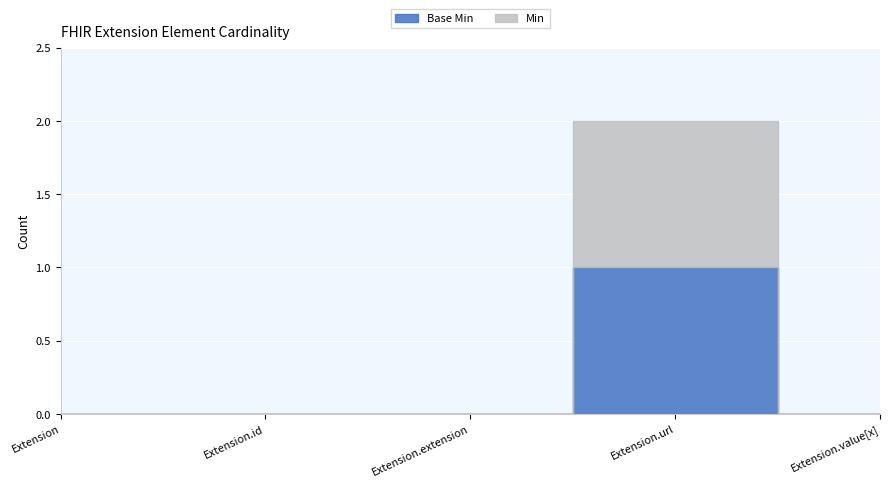

At which category is the sum across all series the highest?

Extension.url